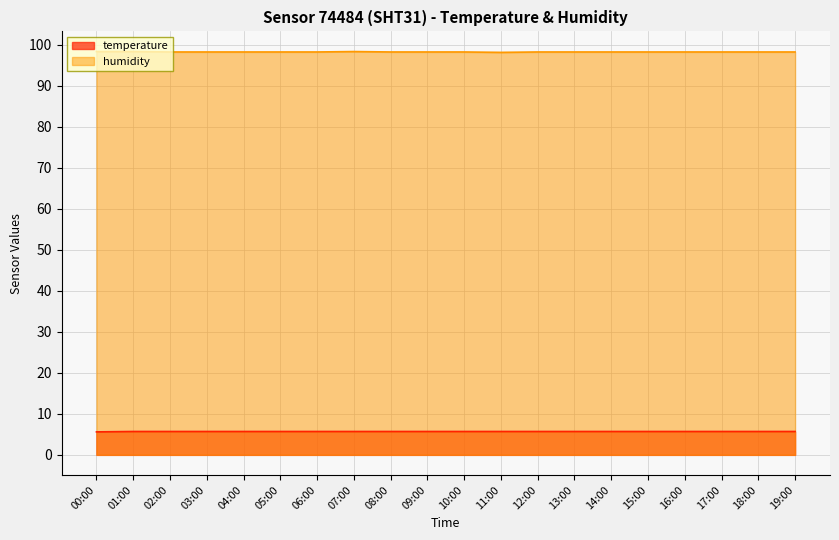

At which category does the chart reach its minimum across all series?

00:00